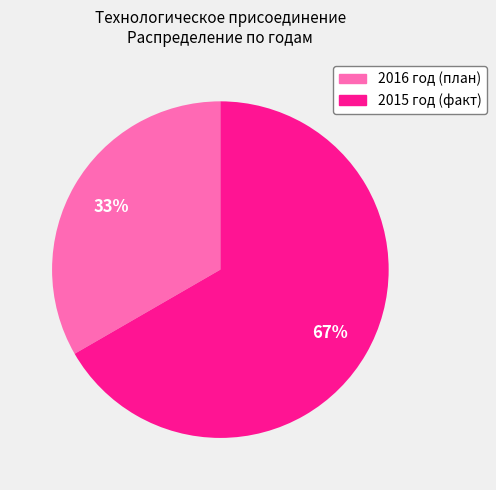

How many slices are in this pie chart?

2